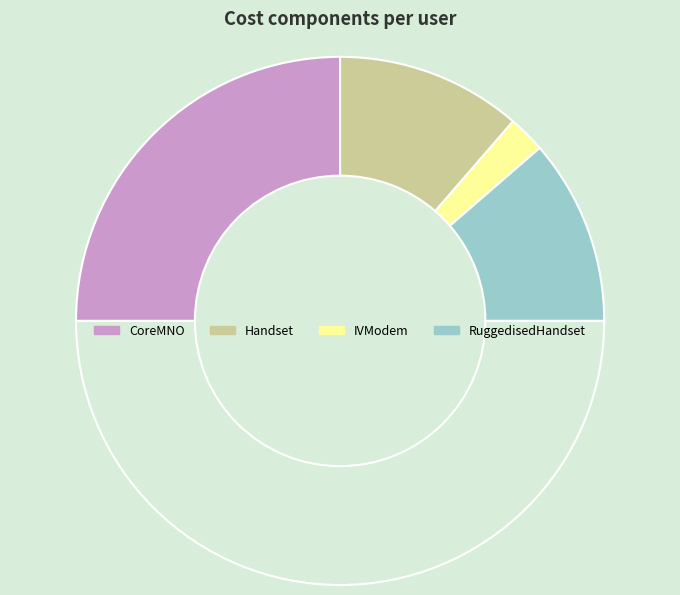

Is there any slice that represents more than half of the pie?

No